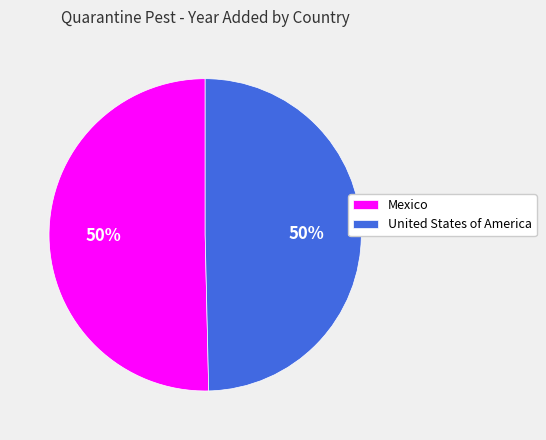

To the nearest percent, what portion does United States of America represent?

50%